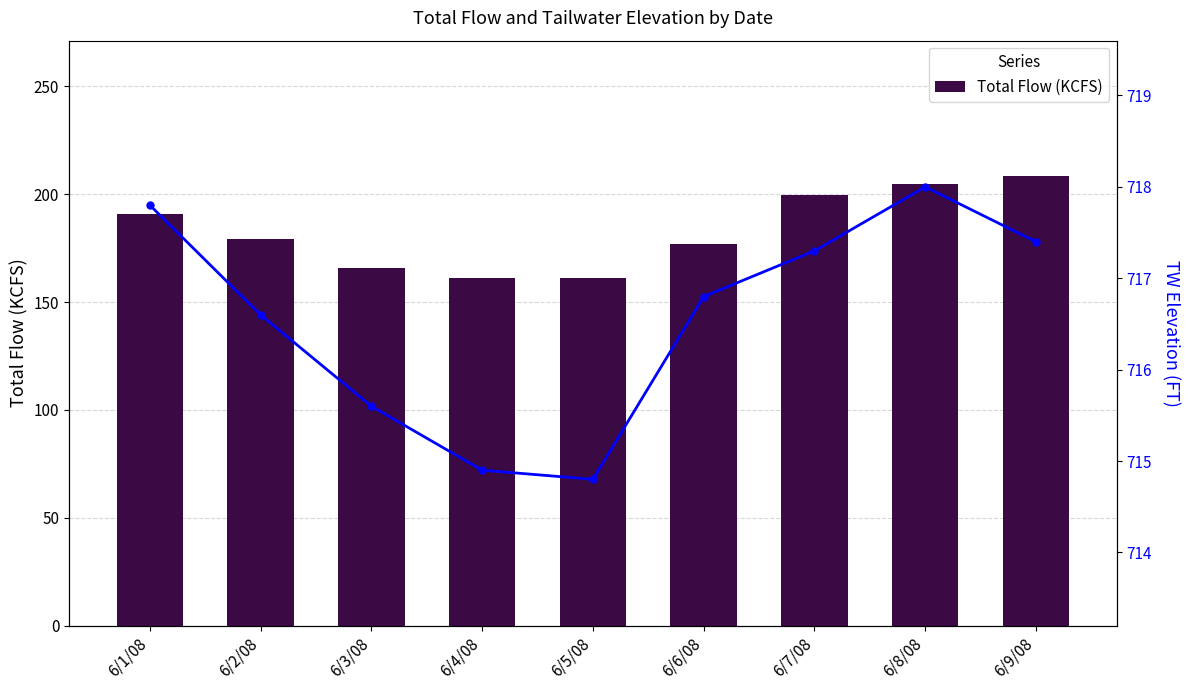

Which category has the highest value across all series?

6/8/08